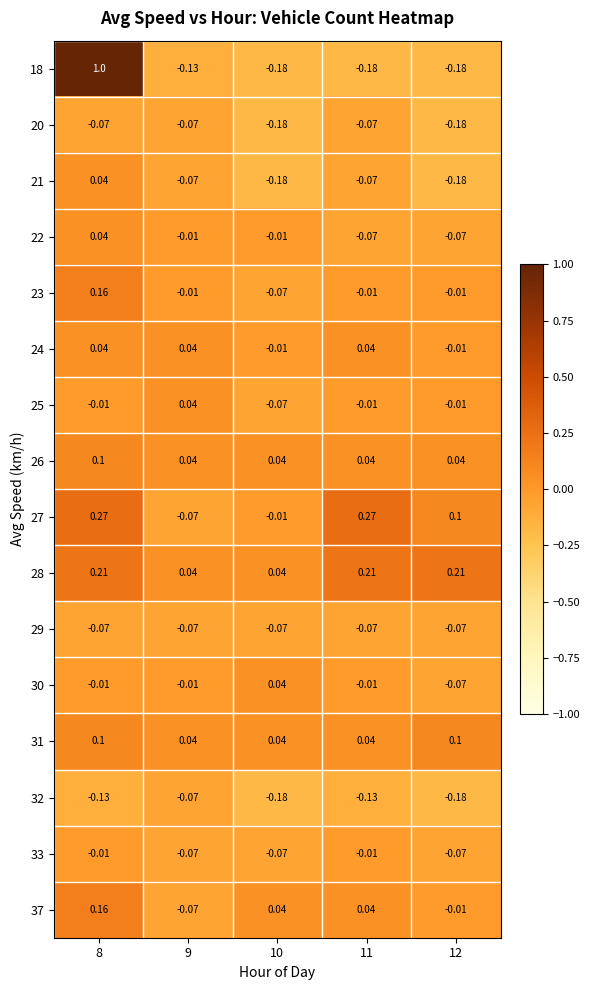

Count the number of data series in this chart.

16